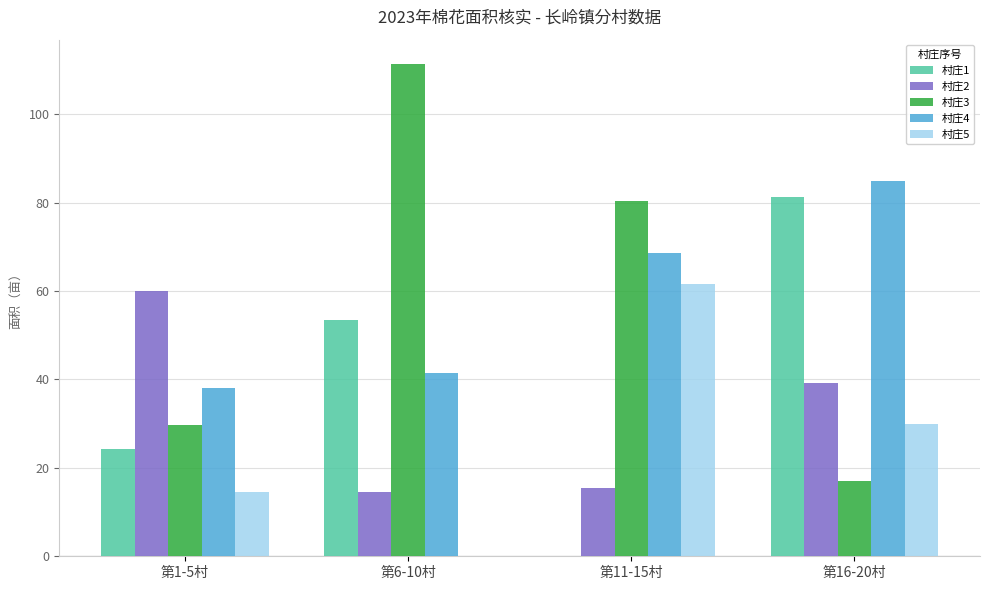

Between 第6-10村 and 第16-20村, which series saw the biggest shift?

村庄3